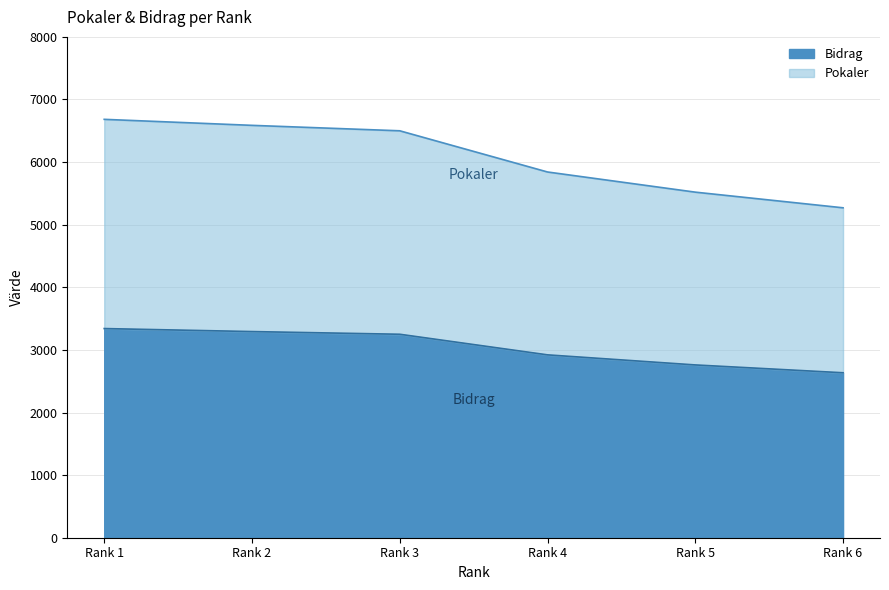

How many values in the Pokaler series exceed 6500?

2